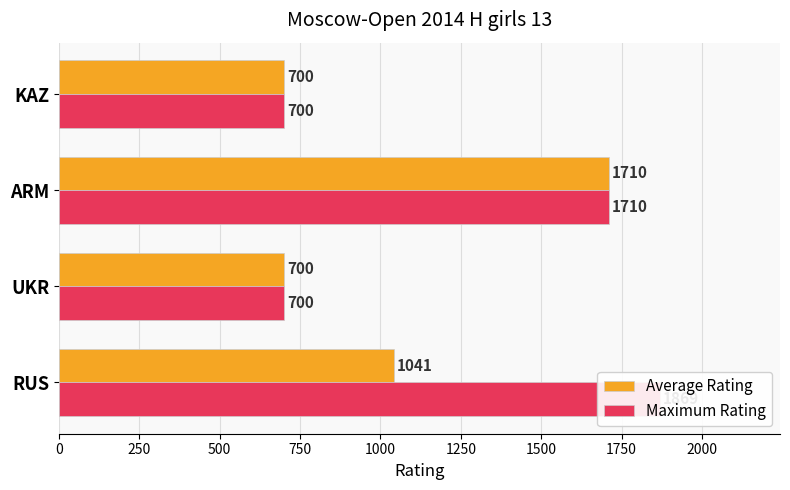

Rank the series by their maximum value, from highest to lowest.

Maximum Rating, Average Rating